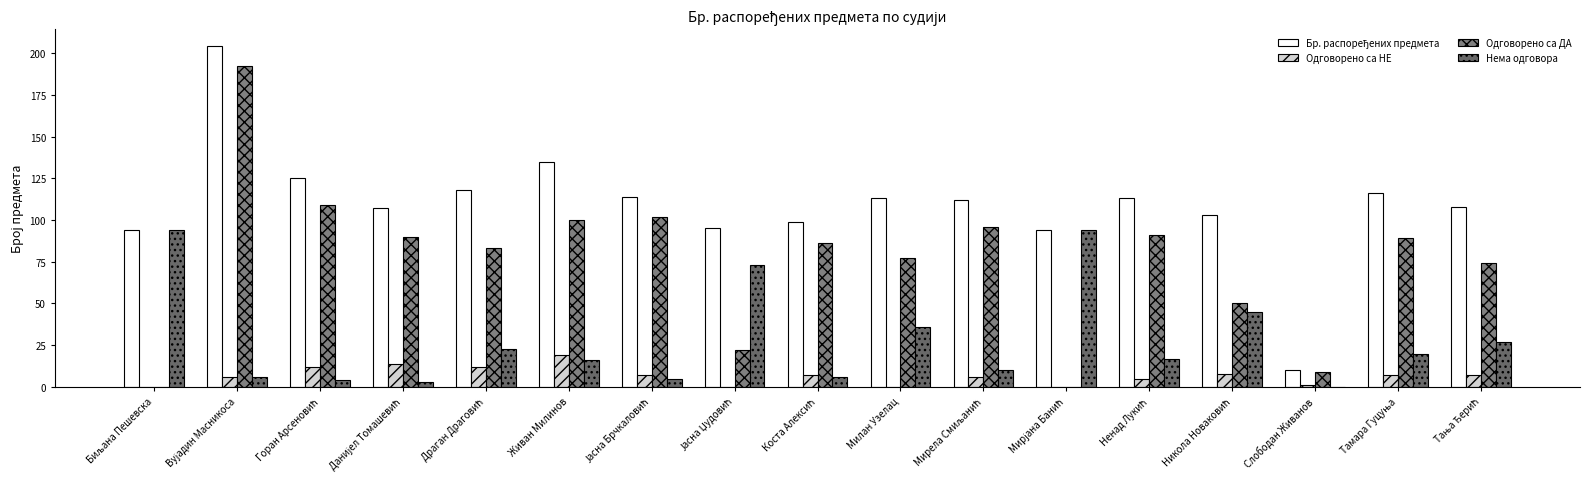

What is the difference between the maximum and minimum values in the Нема одговора series?

94